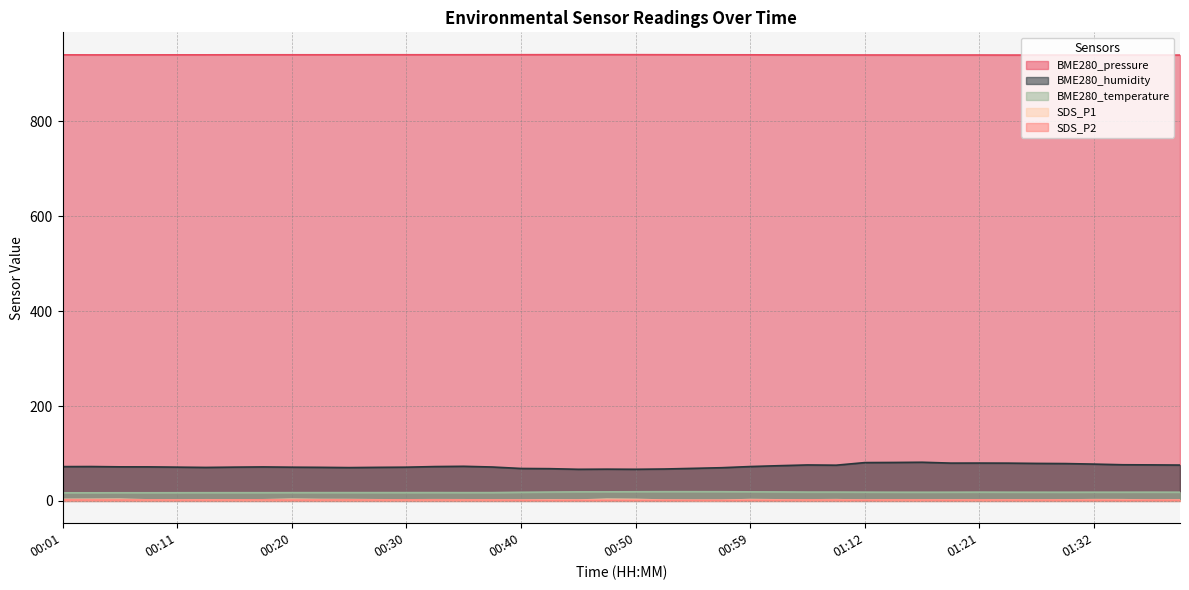

Reading right to left, transcribe all the data shown in this chart.

BME280_pressure: 01:40=939.6	01:37=939.6	01:35=939.6	01:32=939.6	01:30=939.6	01:28=939.7	01:24=939.6	01:21=939.7	01:19=939.7	01:16=939.7	01:14=939.7	01:12=939.8	01:07=939.8	01:04=939.9	01:02=939.9	00:59=940.1	00:57=940.1	00:55=940.2	00:52=940.3	00:50=940.4	00:47=940.5	00:45=940.4	00:42=940.4	00:40=940.3	00:37=940.3	00:35=940.3	00:32=940.3	00:30=940.2	00:28=940.3	00:25=940.2	00:23=940.2	00:20=940.2	00:18=940.2	00:15=940.2	00:13=940.1	00:11=940.1	00:08=940.0	00:06=940.0	00:03=940.0	00:01=940.1
BME280_humidity: 01:40=75.5	01:37=75.9	01:35=76.2	01:32=77.6	01:30=78.7	01:28=79.0	01:24=79.6	01:21=79.7	01:19=79.7	01:16=81.4	01:14=81.0	01:12=80.7	01:07=75.2	01:04=75.8	01:02=74.2	00:59=72.4	00:57=69.9	00:55=68.6	00:52=67.2	00:50=66.6	00:47=66.9	00:45=66.6	00:42=67.9	00:40=68.3	00:37=71.4	00:35=72.9	00:32=72.3	00:30=71.1	00:28=70.7	00:25=70.2	00:23=70.7	00:20=71.0	00:18=71.6	00:15=71.2	00:13=70.5	00:11=71.1	00:08=71.7	00:06=71.8	00:03=72.4	00:01=72.2
BME280_temperature: 01:40=18.3	01:37=18.4	01:35=18.3	01:32=18.3	01:30=18.3	01:28=18.3	01:24=18.3	01:21=18.5	01:19=18.3	01:16=18.2	01:14=18.3	01:12=18.4	01:07=18.6	01:04=18.6	01:02=18.9	00:59=19.1	00:57=19.4	00:55=19.4	00:52=19.4	00:50=19.2	00:47=19.1	00:45=19.0	00:42=18.6	00:40=18.1	00:37=17.4	00:35=17.4	00:32=17.5	00:30=17.4	00:28=17.4	00:25=17.4	00:23=17.4	00:20=17.4	00:18=17.3	00:15=17.3	00:13=17.3	00:11=17.2	00:08=17.1	00:06=17.1	00:03=17.0	00:01=17.0
SDS_P1: 01:40=1.9	01:37=1.7	01:35=2.4	01:32=2.5	01:30=2.0	01:28=1.8	01:24=2.0	01:21=2.1	01:19=1.7	01:16=2.0	01:14=2.2	01:12=1.6	01:07=2.5	01:04=2.1	01:02=2.2	00:59=2.7	00:57=1.3	00:55=1.3	00:52=1.7	00:50=3.0	00:47=3.4	00:45=1.7	00:42=1.9	00:40=1.6	00:37=1.9	00:35=2.3	00:32=2.4	00:30=2.2	00:28=2.3	00:25=2.7	00:23=2.8	00:20=3.4	00:18=2.3	00:15=2.1	00:13=2.3	00:11=1.8	00:08=2.1	00:06=3.4	00:03=3.2	00:01=3.1
SDS_P2: 01:40=1.6	01:37=1.6	01:35=1.5	01:32=1.7	01:30=1.7	01:28=1.7	01:24=1.7	01:21=1.9	01:19=1.5	01:16=1.8	01:14=1.9	01:12=1.5	01:07=1.8	01:04=1.9	01:02=1.6	00:59=1.6	00:57=1.2	00:55=1.2	00:52=1.5	00:50=1.4	00:47=1.5	00:45=1.4	00:42=1.3	00:40=1.5	00:37=1.8	00:35=1.9	00:32=2.0	00:30=2.0	00:28=1.8	00:25=2.0	00:23=1.9	00:20=1.8	00:18=2.1	00:15=1.9	00:13=1.8	00:11=1.7	00:08=1.9	00:06=1.9	00:03=1.9	00:01=2.0